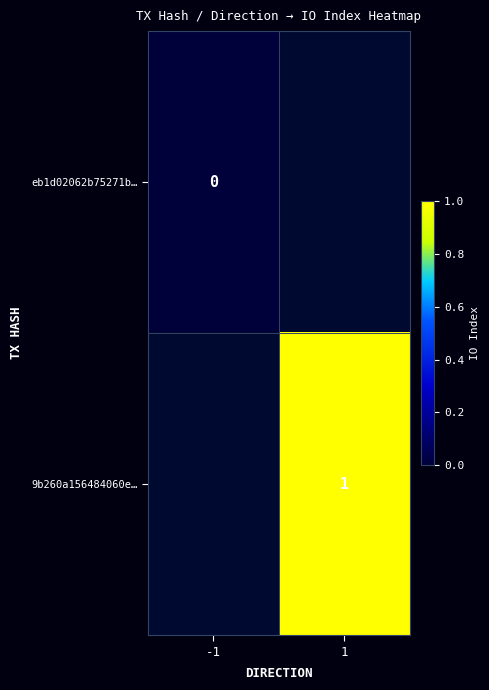

The 9b260a156484060e… series shows 1 at 1. True or false?

True